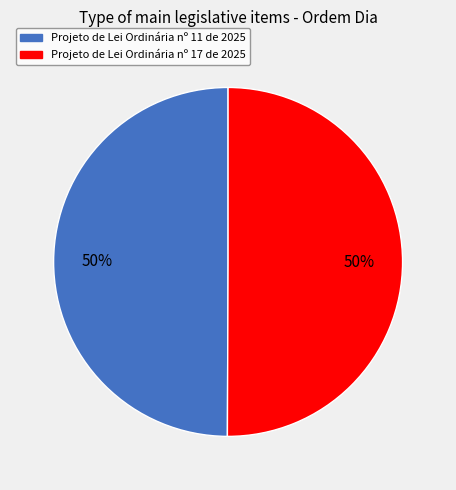

Combined, do Projeto de Lei Ordinária nº 11 de 2025 and Projeto de Lei Ordinária nº 17 de 2025 account for over 50%?

Yes